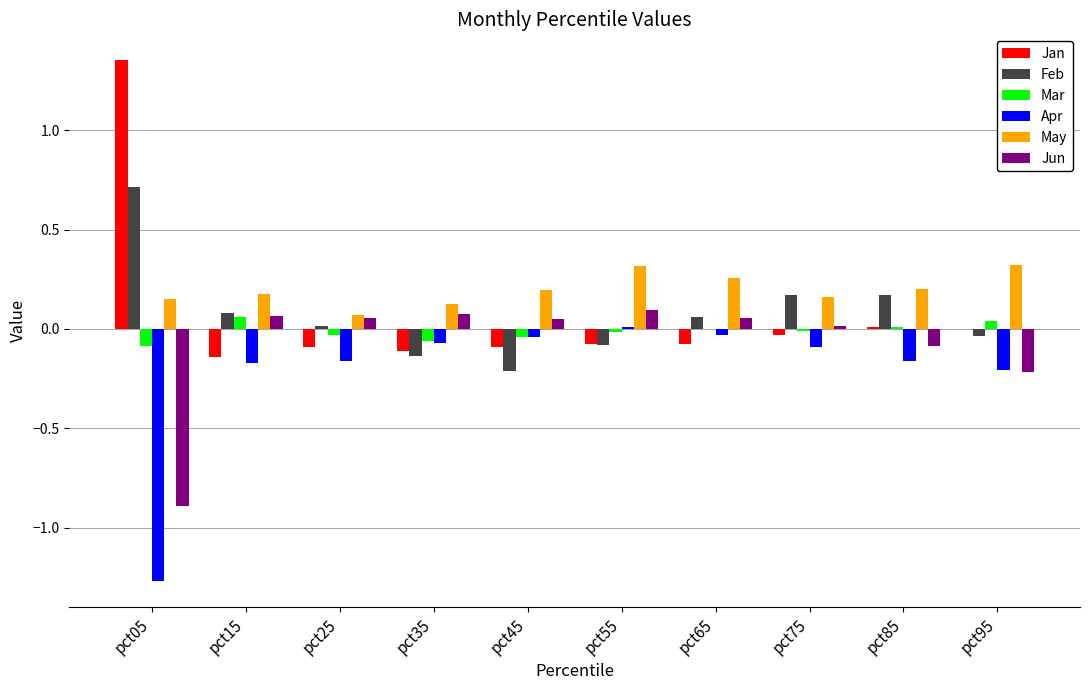

The May series shows 0.1 at pct05. True or false?

True